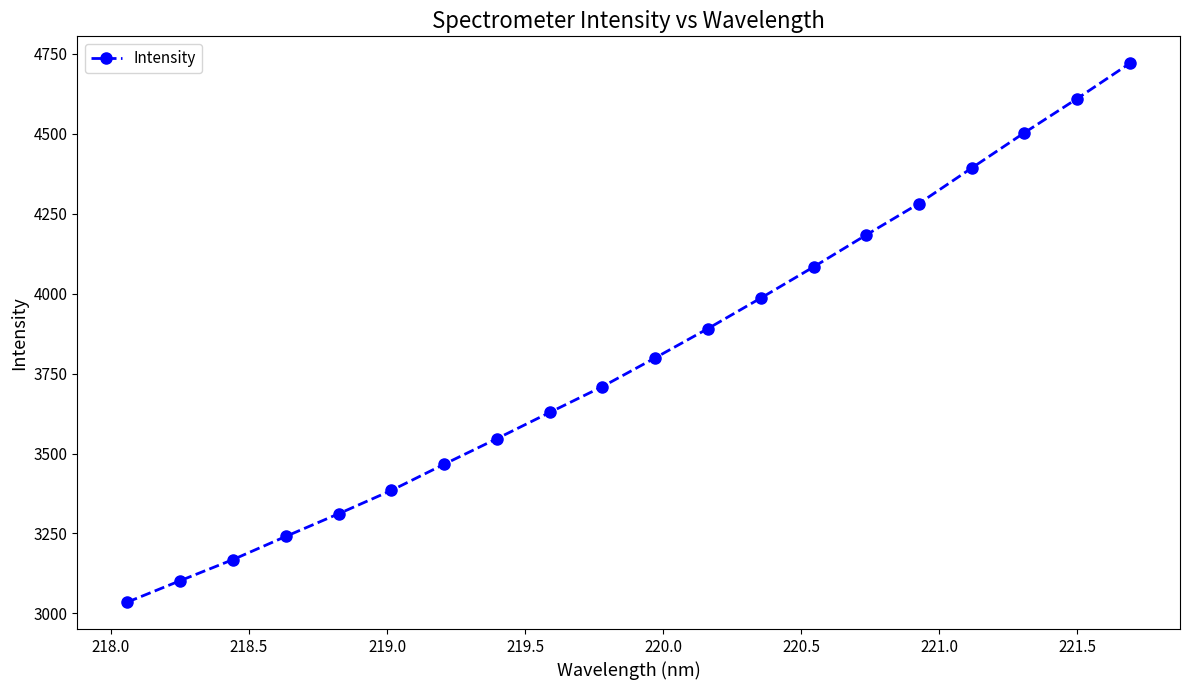

What is the difference between the maximum and minimum values?

1684.5